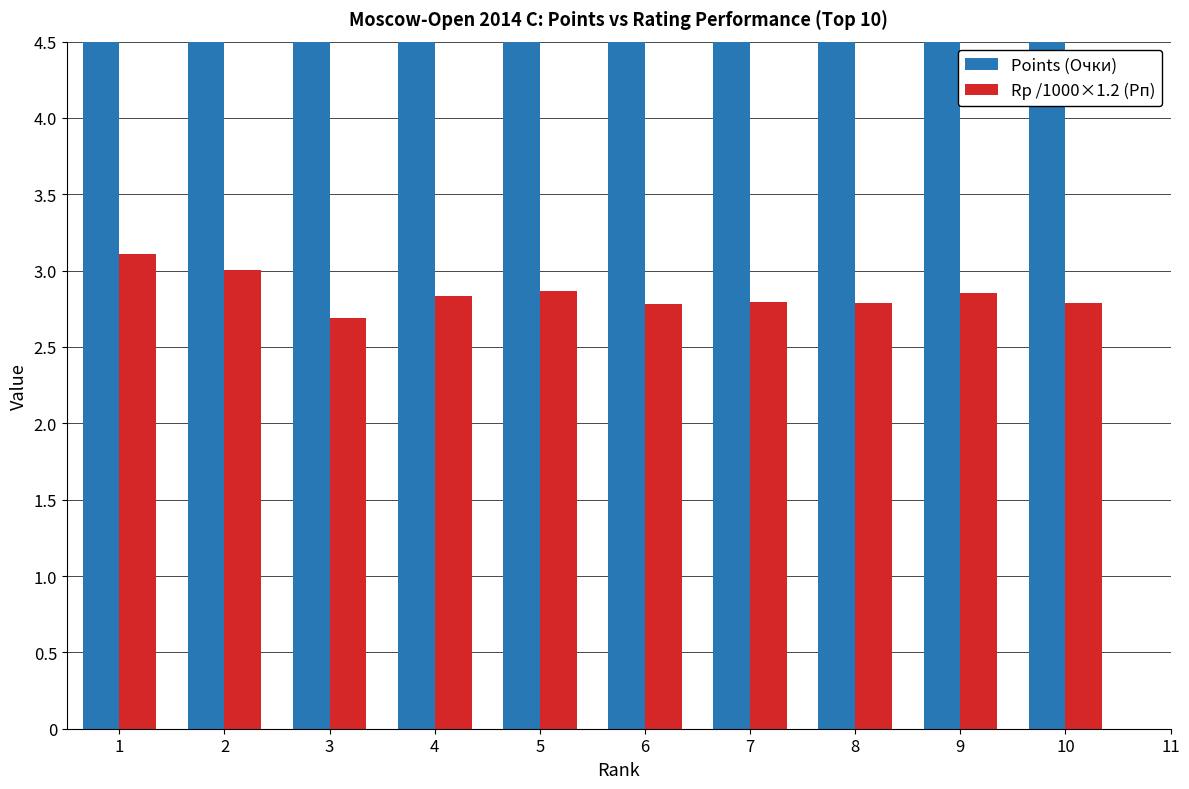

How many data points does each series have?

10